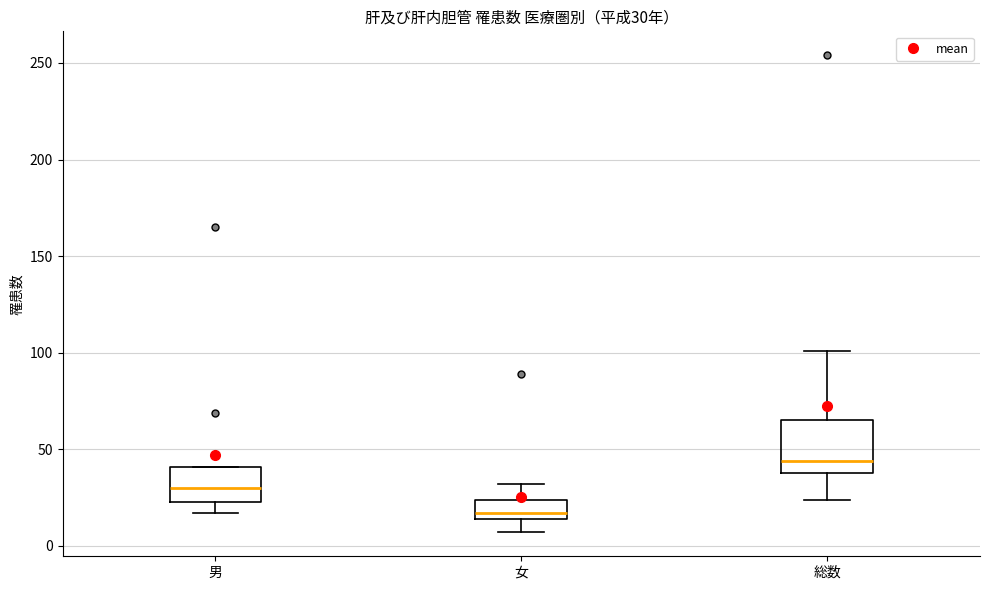

Which box is the tallest, from its lower edge to its upper edge?

総数